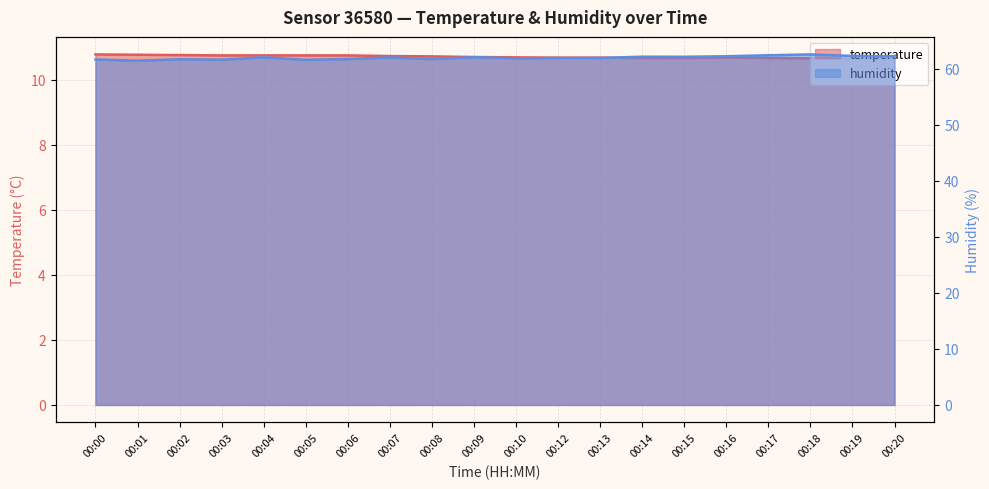

What is the smallest value displayed?

10.6